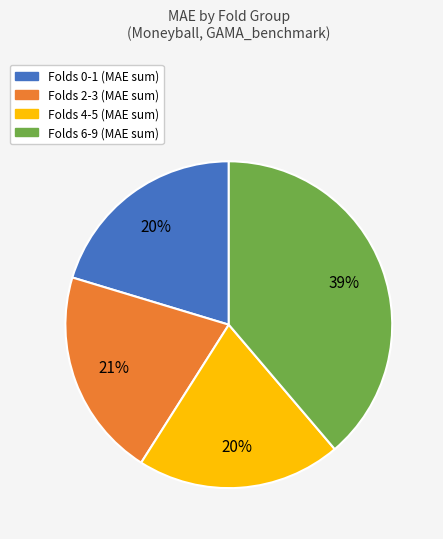

Is there a majority slice in this chart?

No